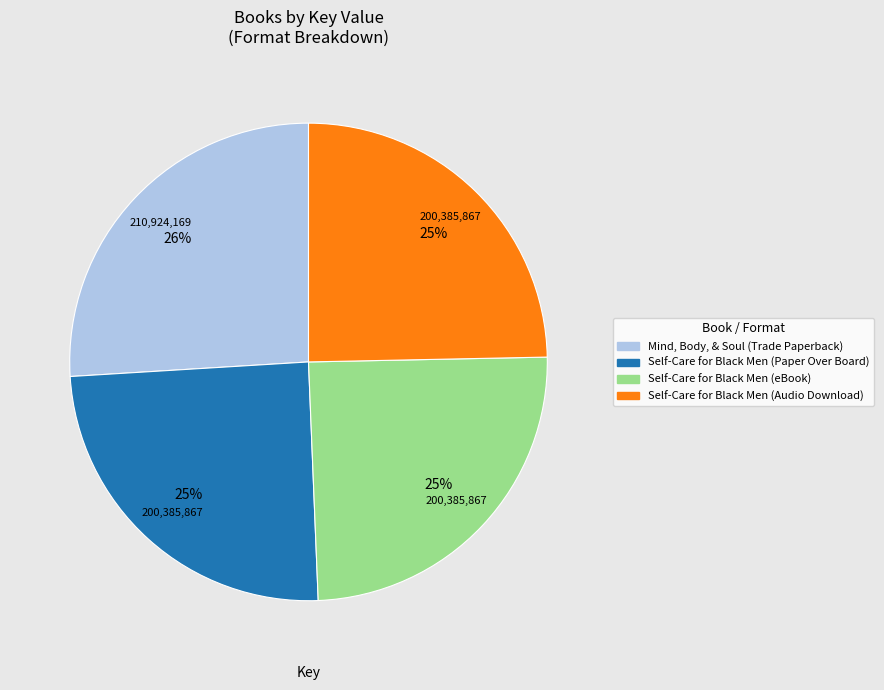

What is the ratio of the value at Self-Care for Black Men (Paper Over Board) to the value at Mind, Body, & Soul (Trade Paperback)?

1.0